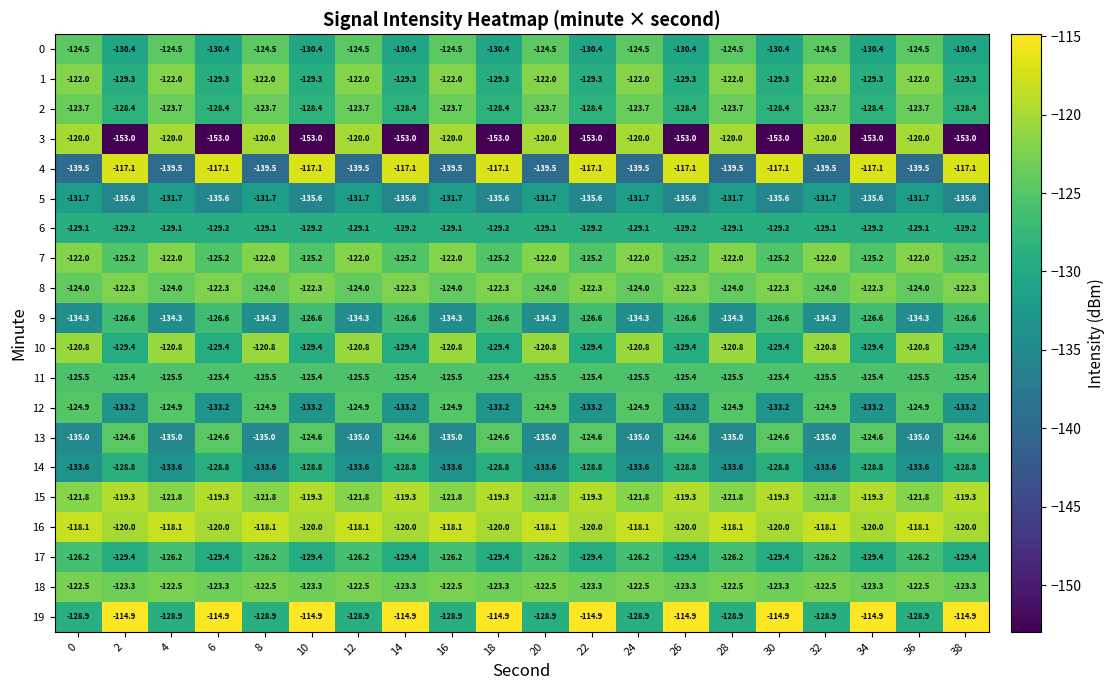

What is the total value across all series at 26?

-2545.4